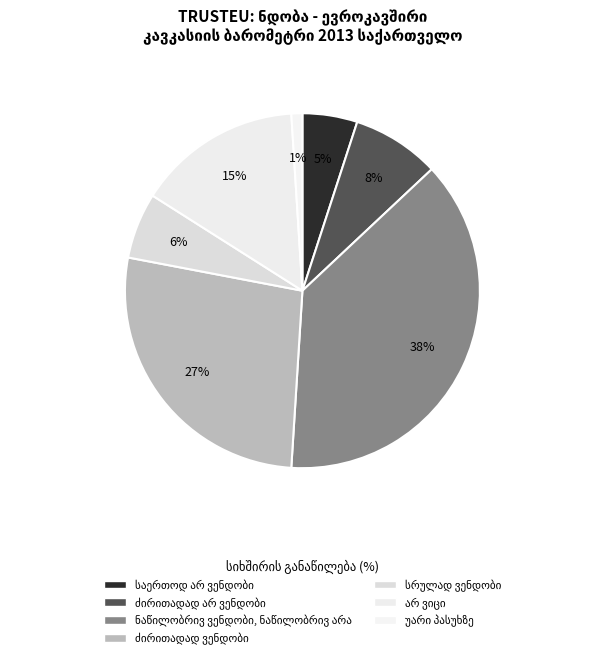

What percentage is NOT represented by არ ვიცი?

85.0%